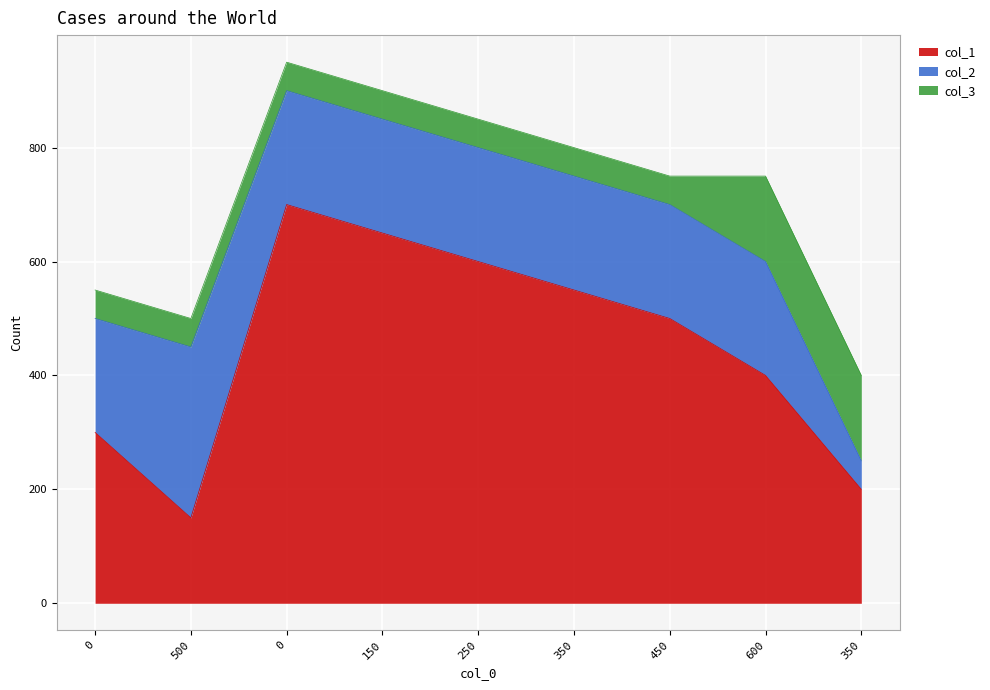

Rank the categories by col_2 value from lowest to highest.

350, 0, 0, 150, 250, 350, 450, 600, 500